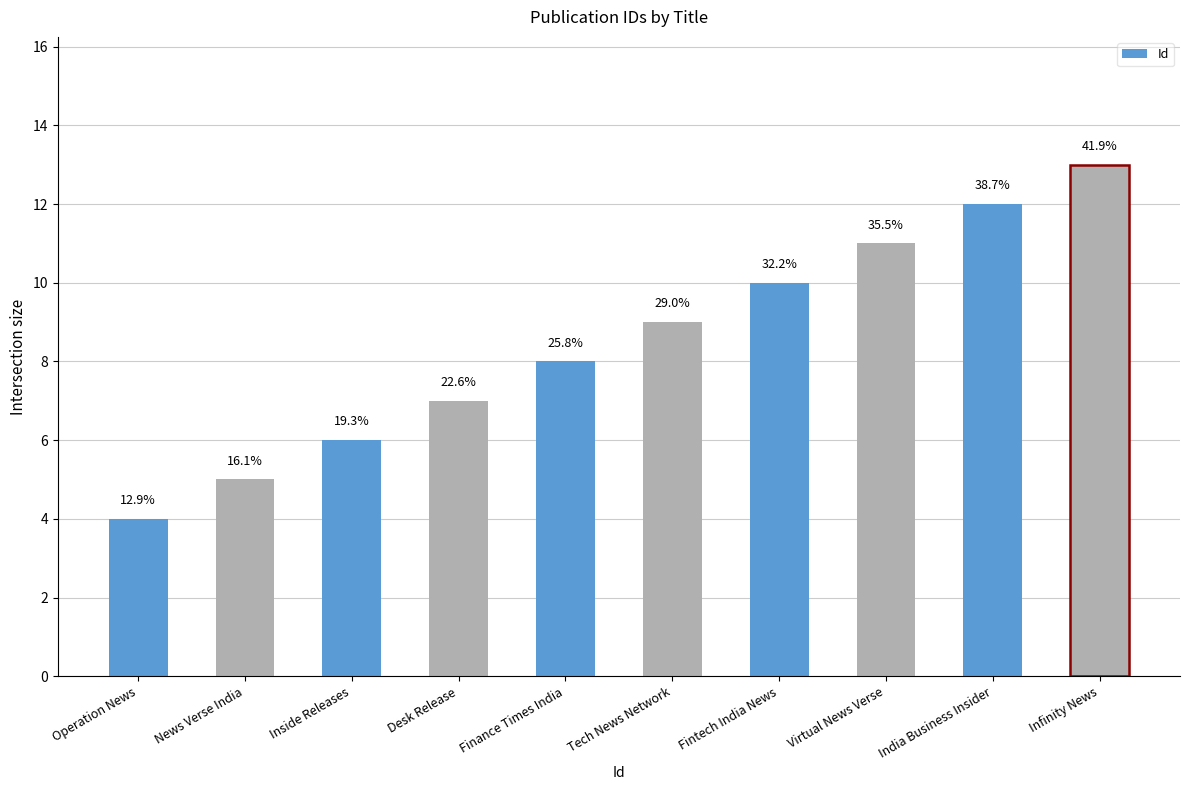

Reading left to right, extract all data points from this chart.

4	5	6	7	8	9	10	11	12	13